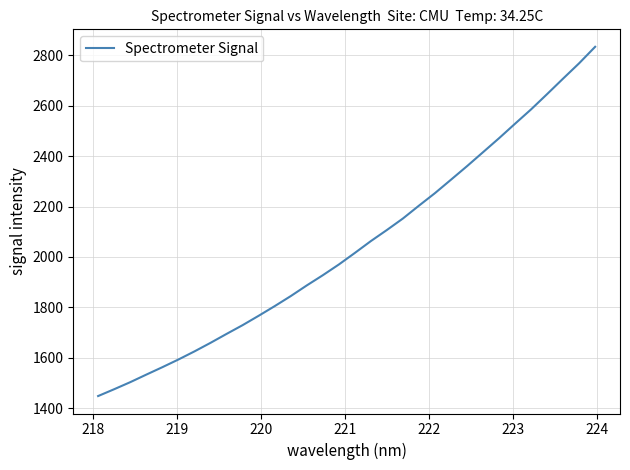

What is the smallest value displayed?

1448.4